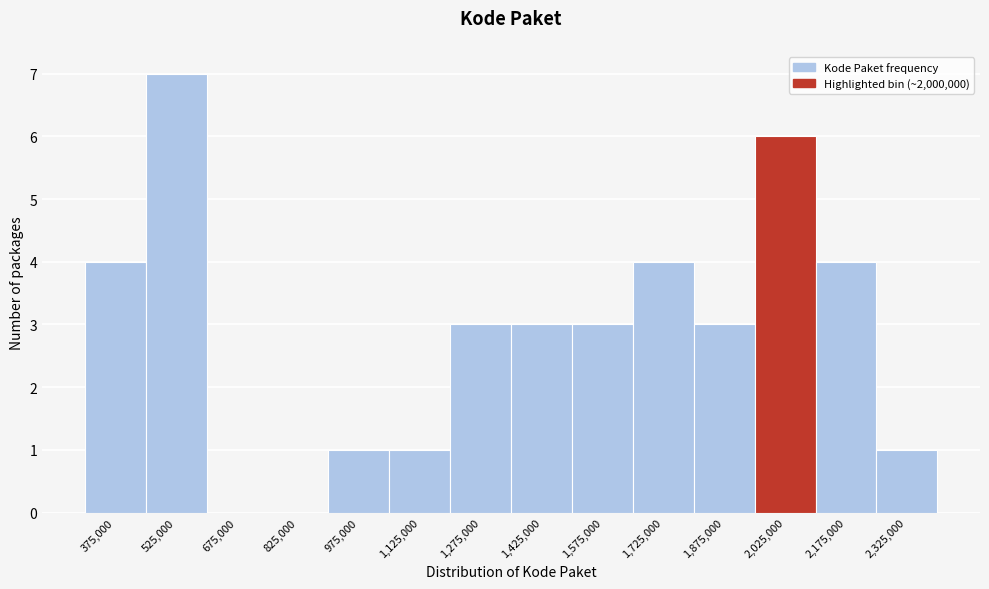

How tall is the bar that spans 1050000 to 1200000 on the x-axis? Neither the bar edges nor the heights are printed on the chart, so give them approximately, as read against the axes.

1